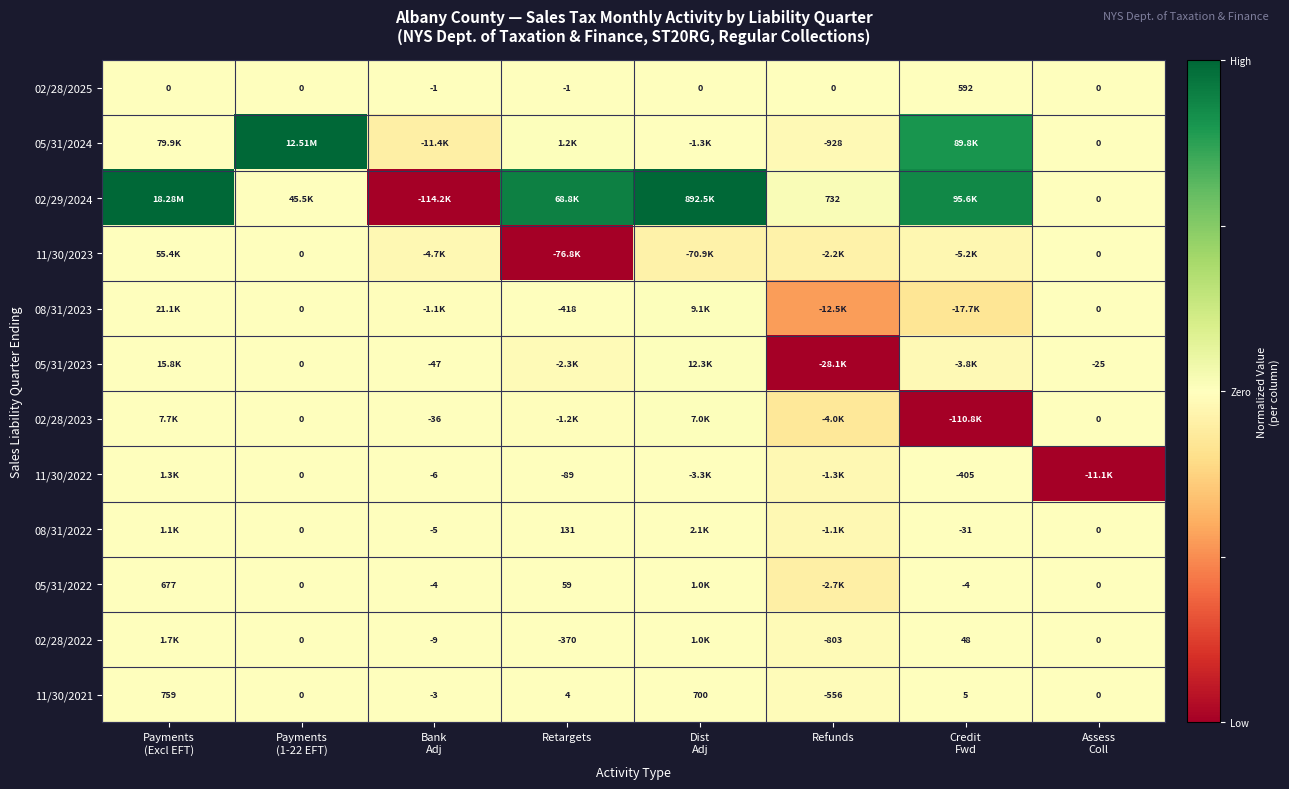

At which label does 08/31/2023 reach its minimum?

Refunds